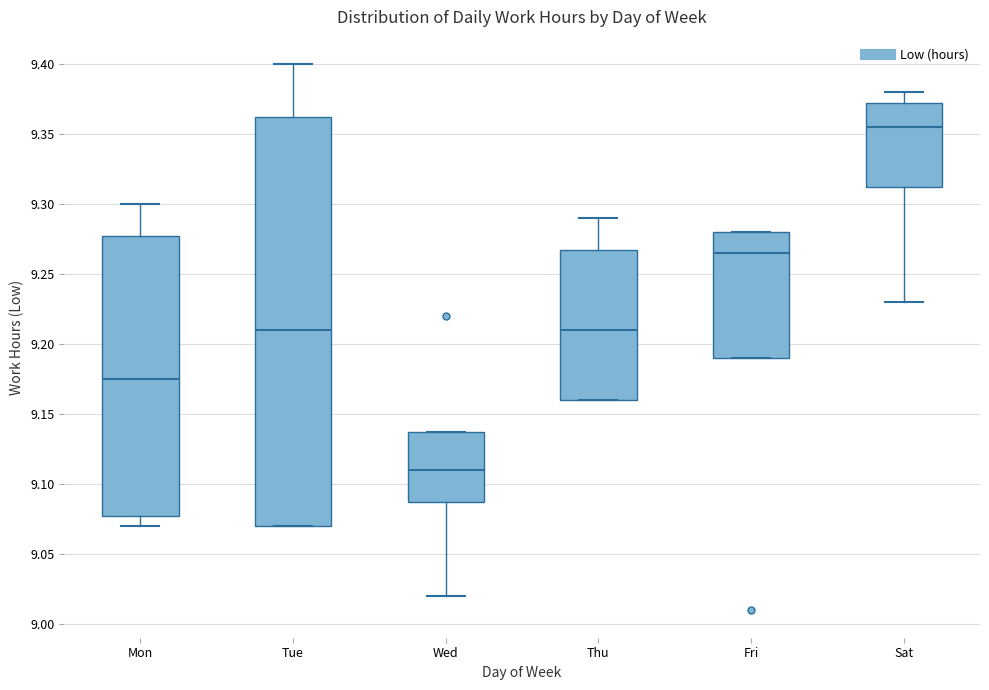

Which box is the tallest, from its lower edge to its upper edge?

Tue